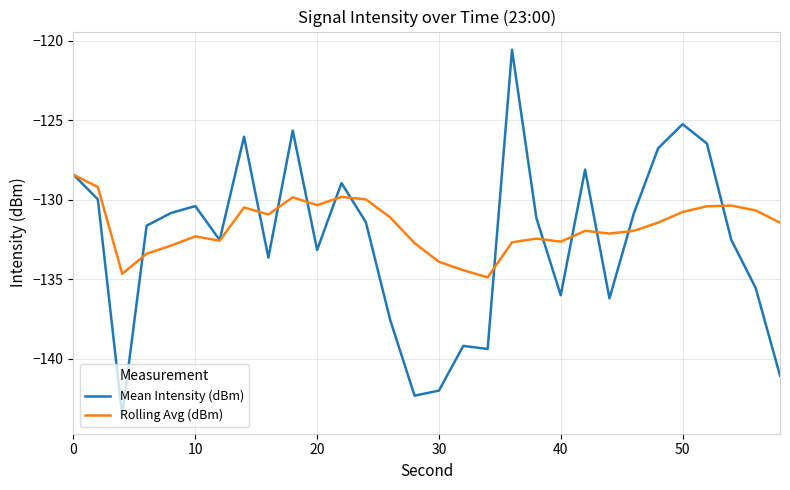

Which series has the widest spread of values?

Mean Intensity (dBm)